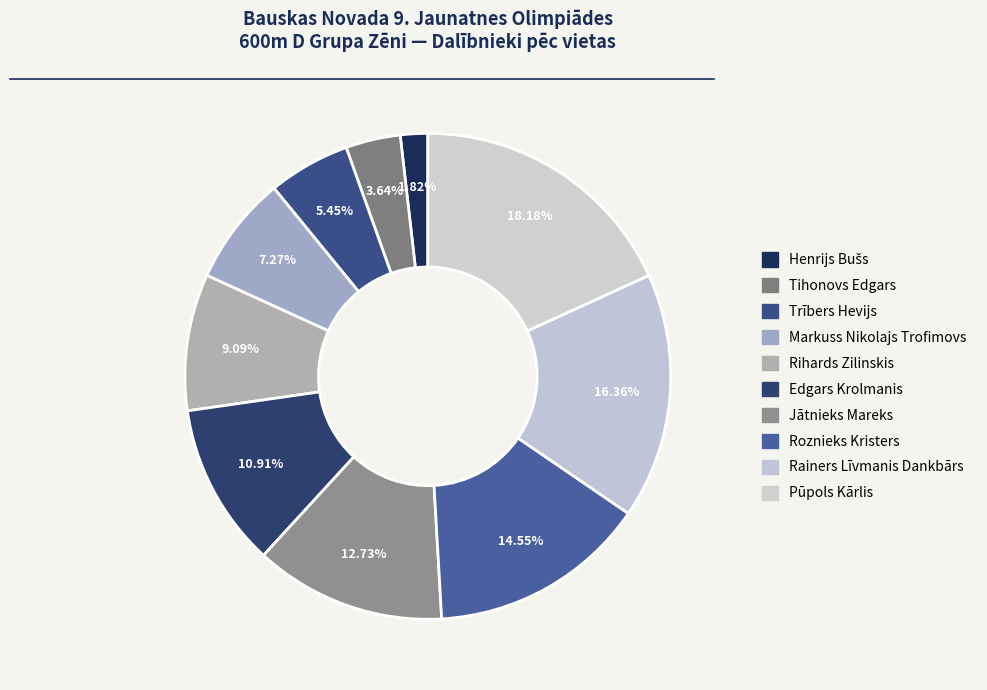

What percentage do Roznieks Kristers and Jātnieks Mareks together represent?

27.3%